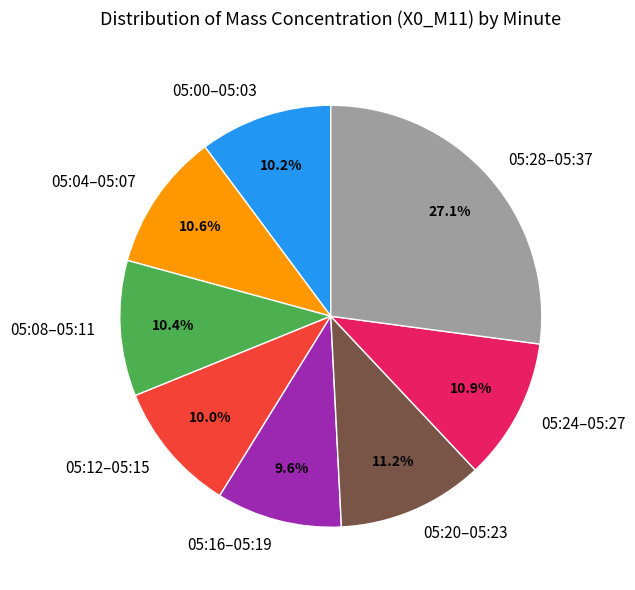

Approximately how many times larger is the value at 05:28–05:37 compared to 05:04–05:07?

2.6